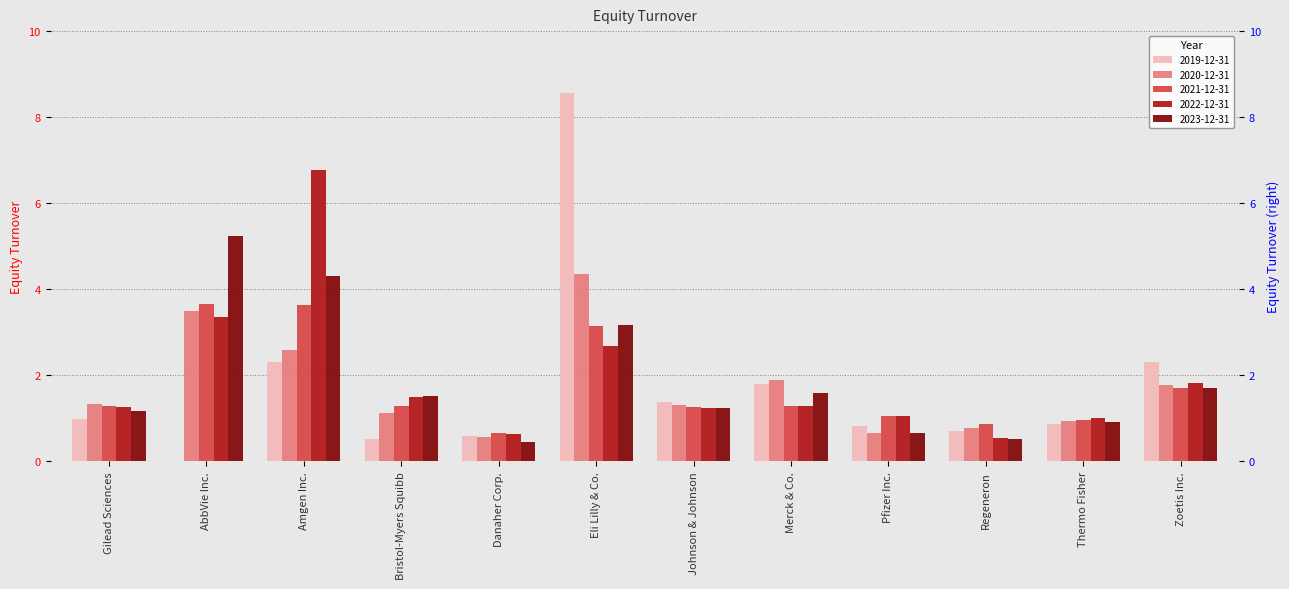

What is the label of the 12th bar from the right?

Gilead Sciences